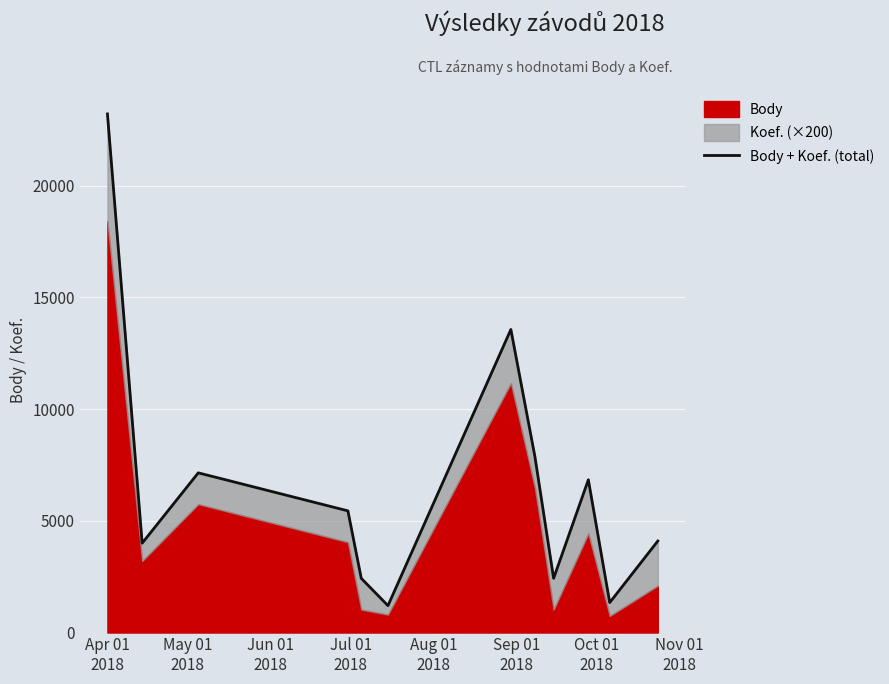

True or false: the data has more than 2 interior local peaks.

True